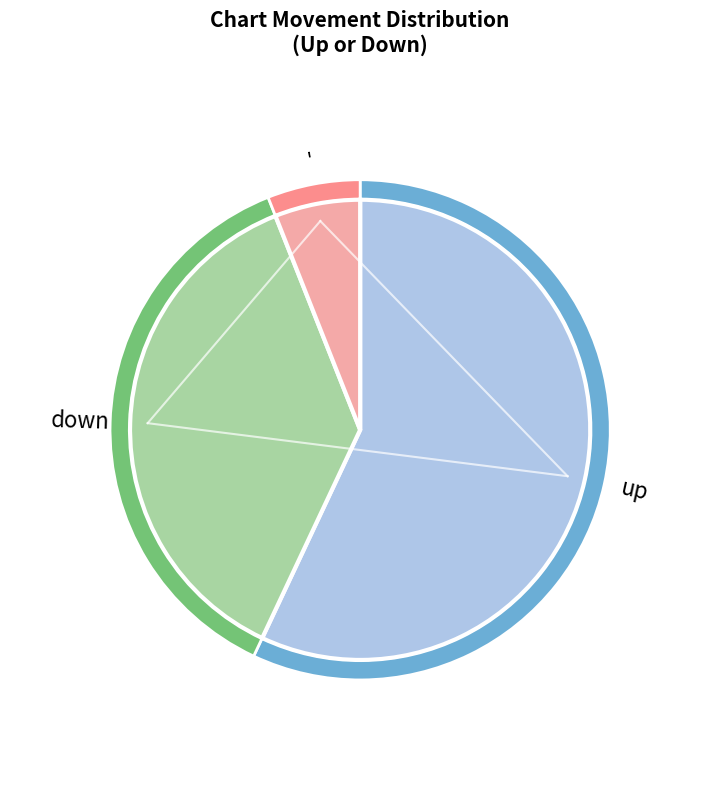

How many slices are in this pie chart?

3